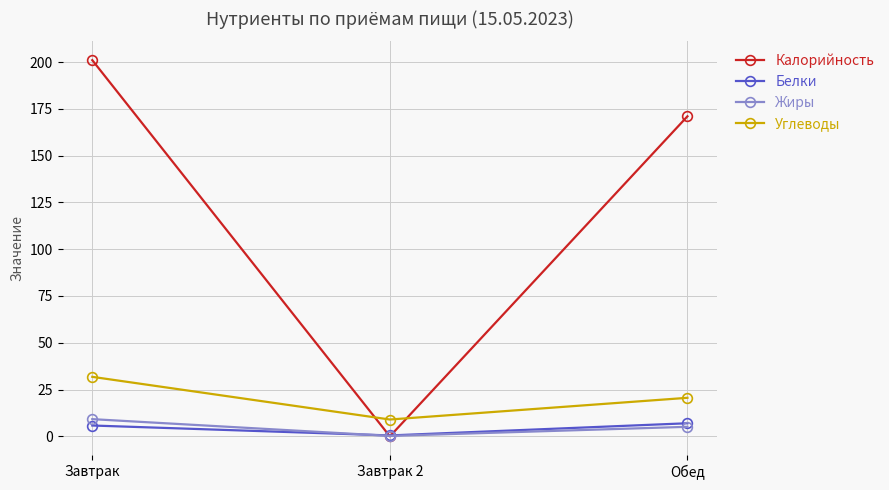

What is the label of the 1st point from the right?

Обед